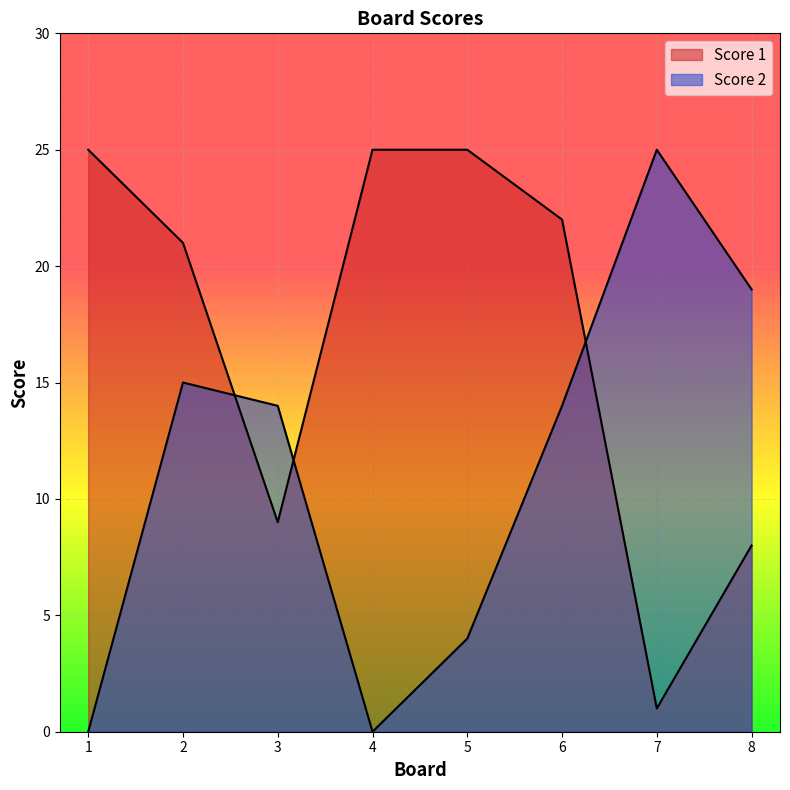

Where do Score 2 and Score 1 first cross each other?

2 and 3